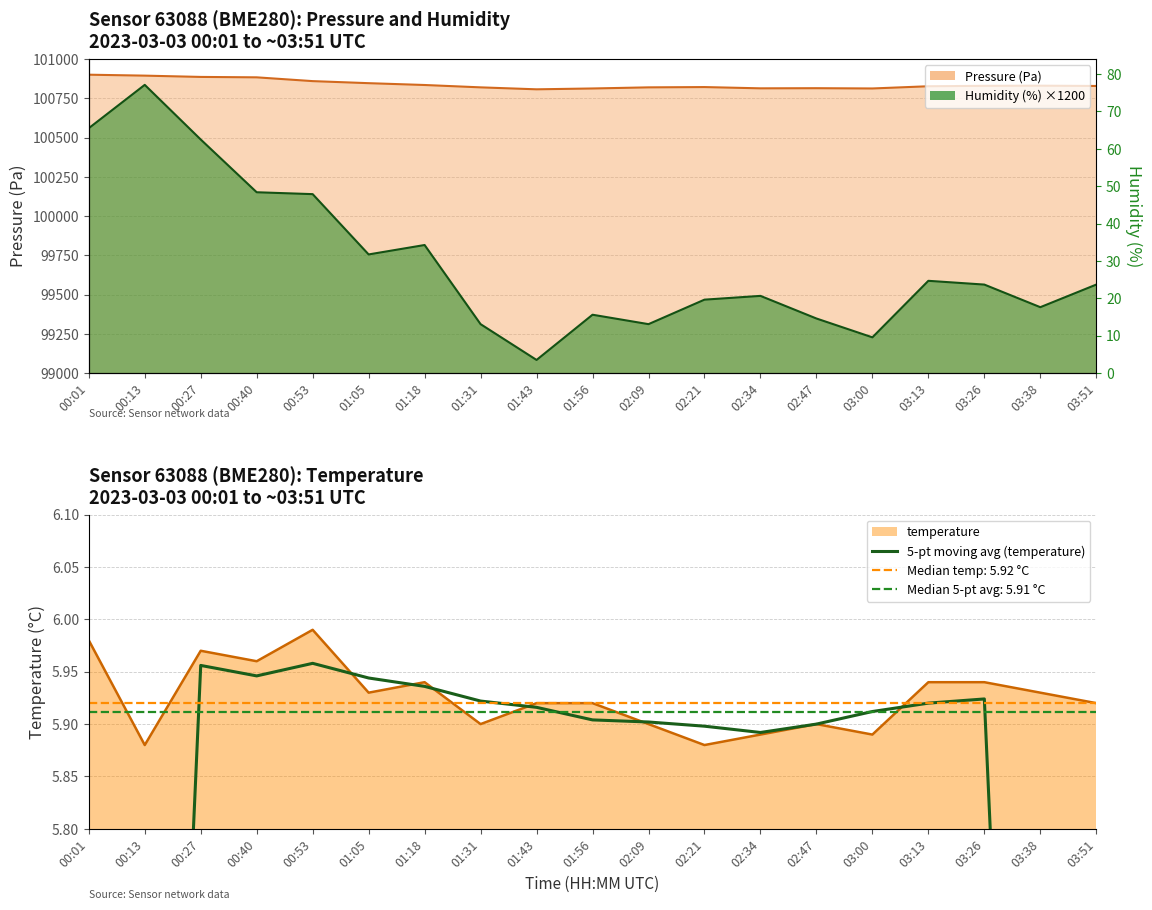

The value at 01:05 is 5.9. True or false?

True